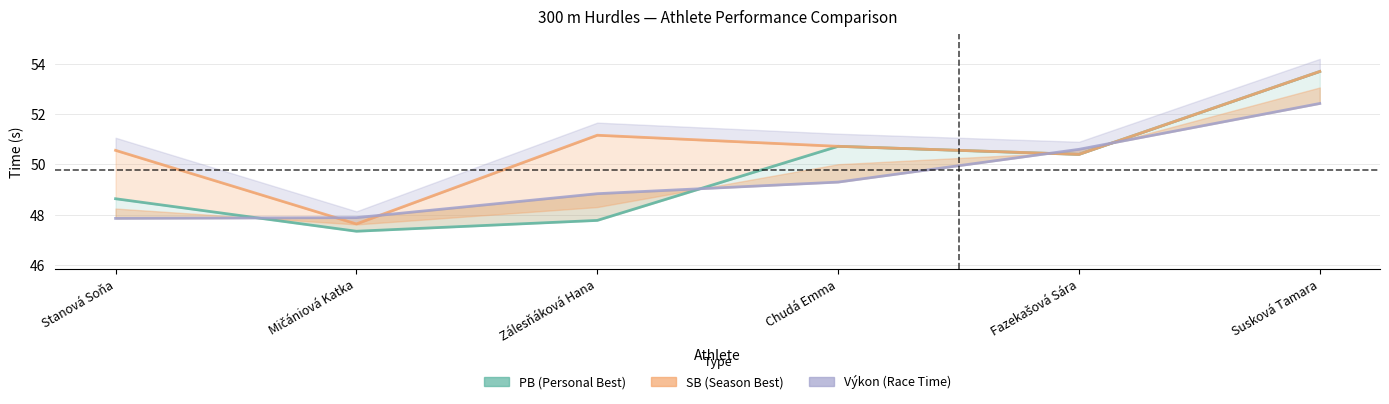

What is the difference between the maximum and minimum values in the PB (Personal Best) series?

6.3